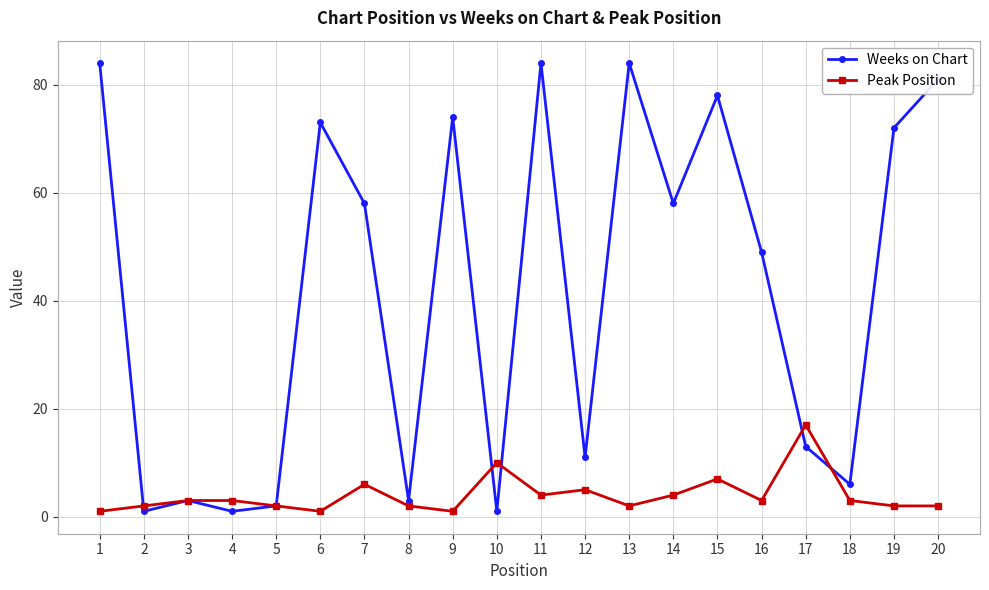

Which series has the largest total across all categories?

Weeks on Chart